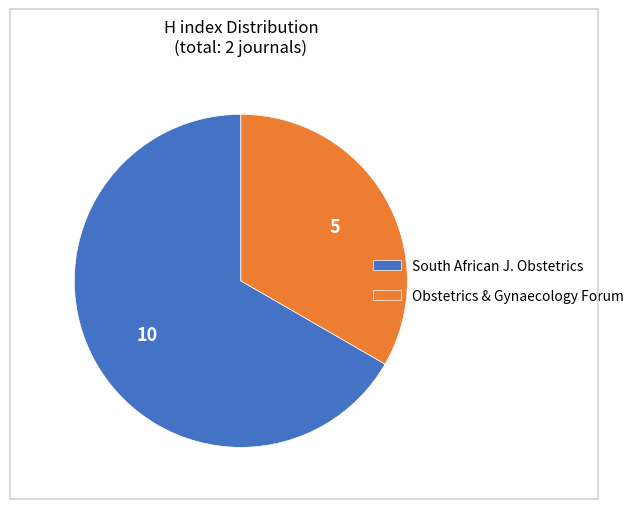

Is it true that South African J. Obstetrics is 55% of the pie?

False